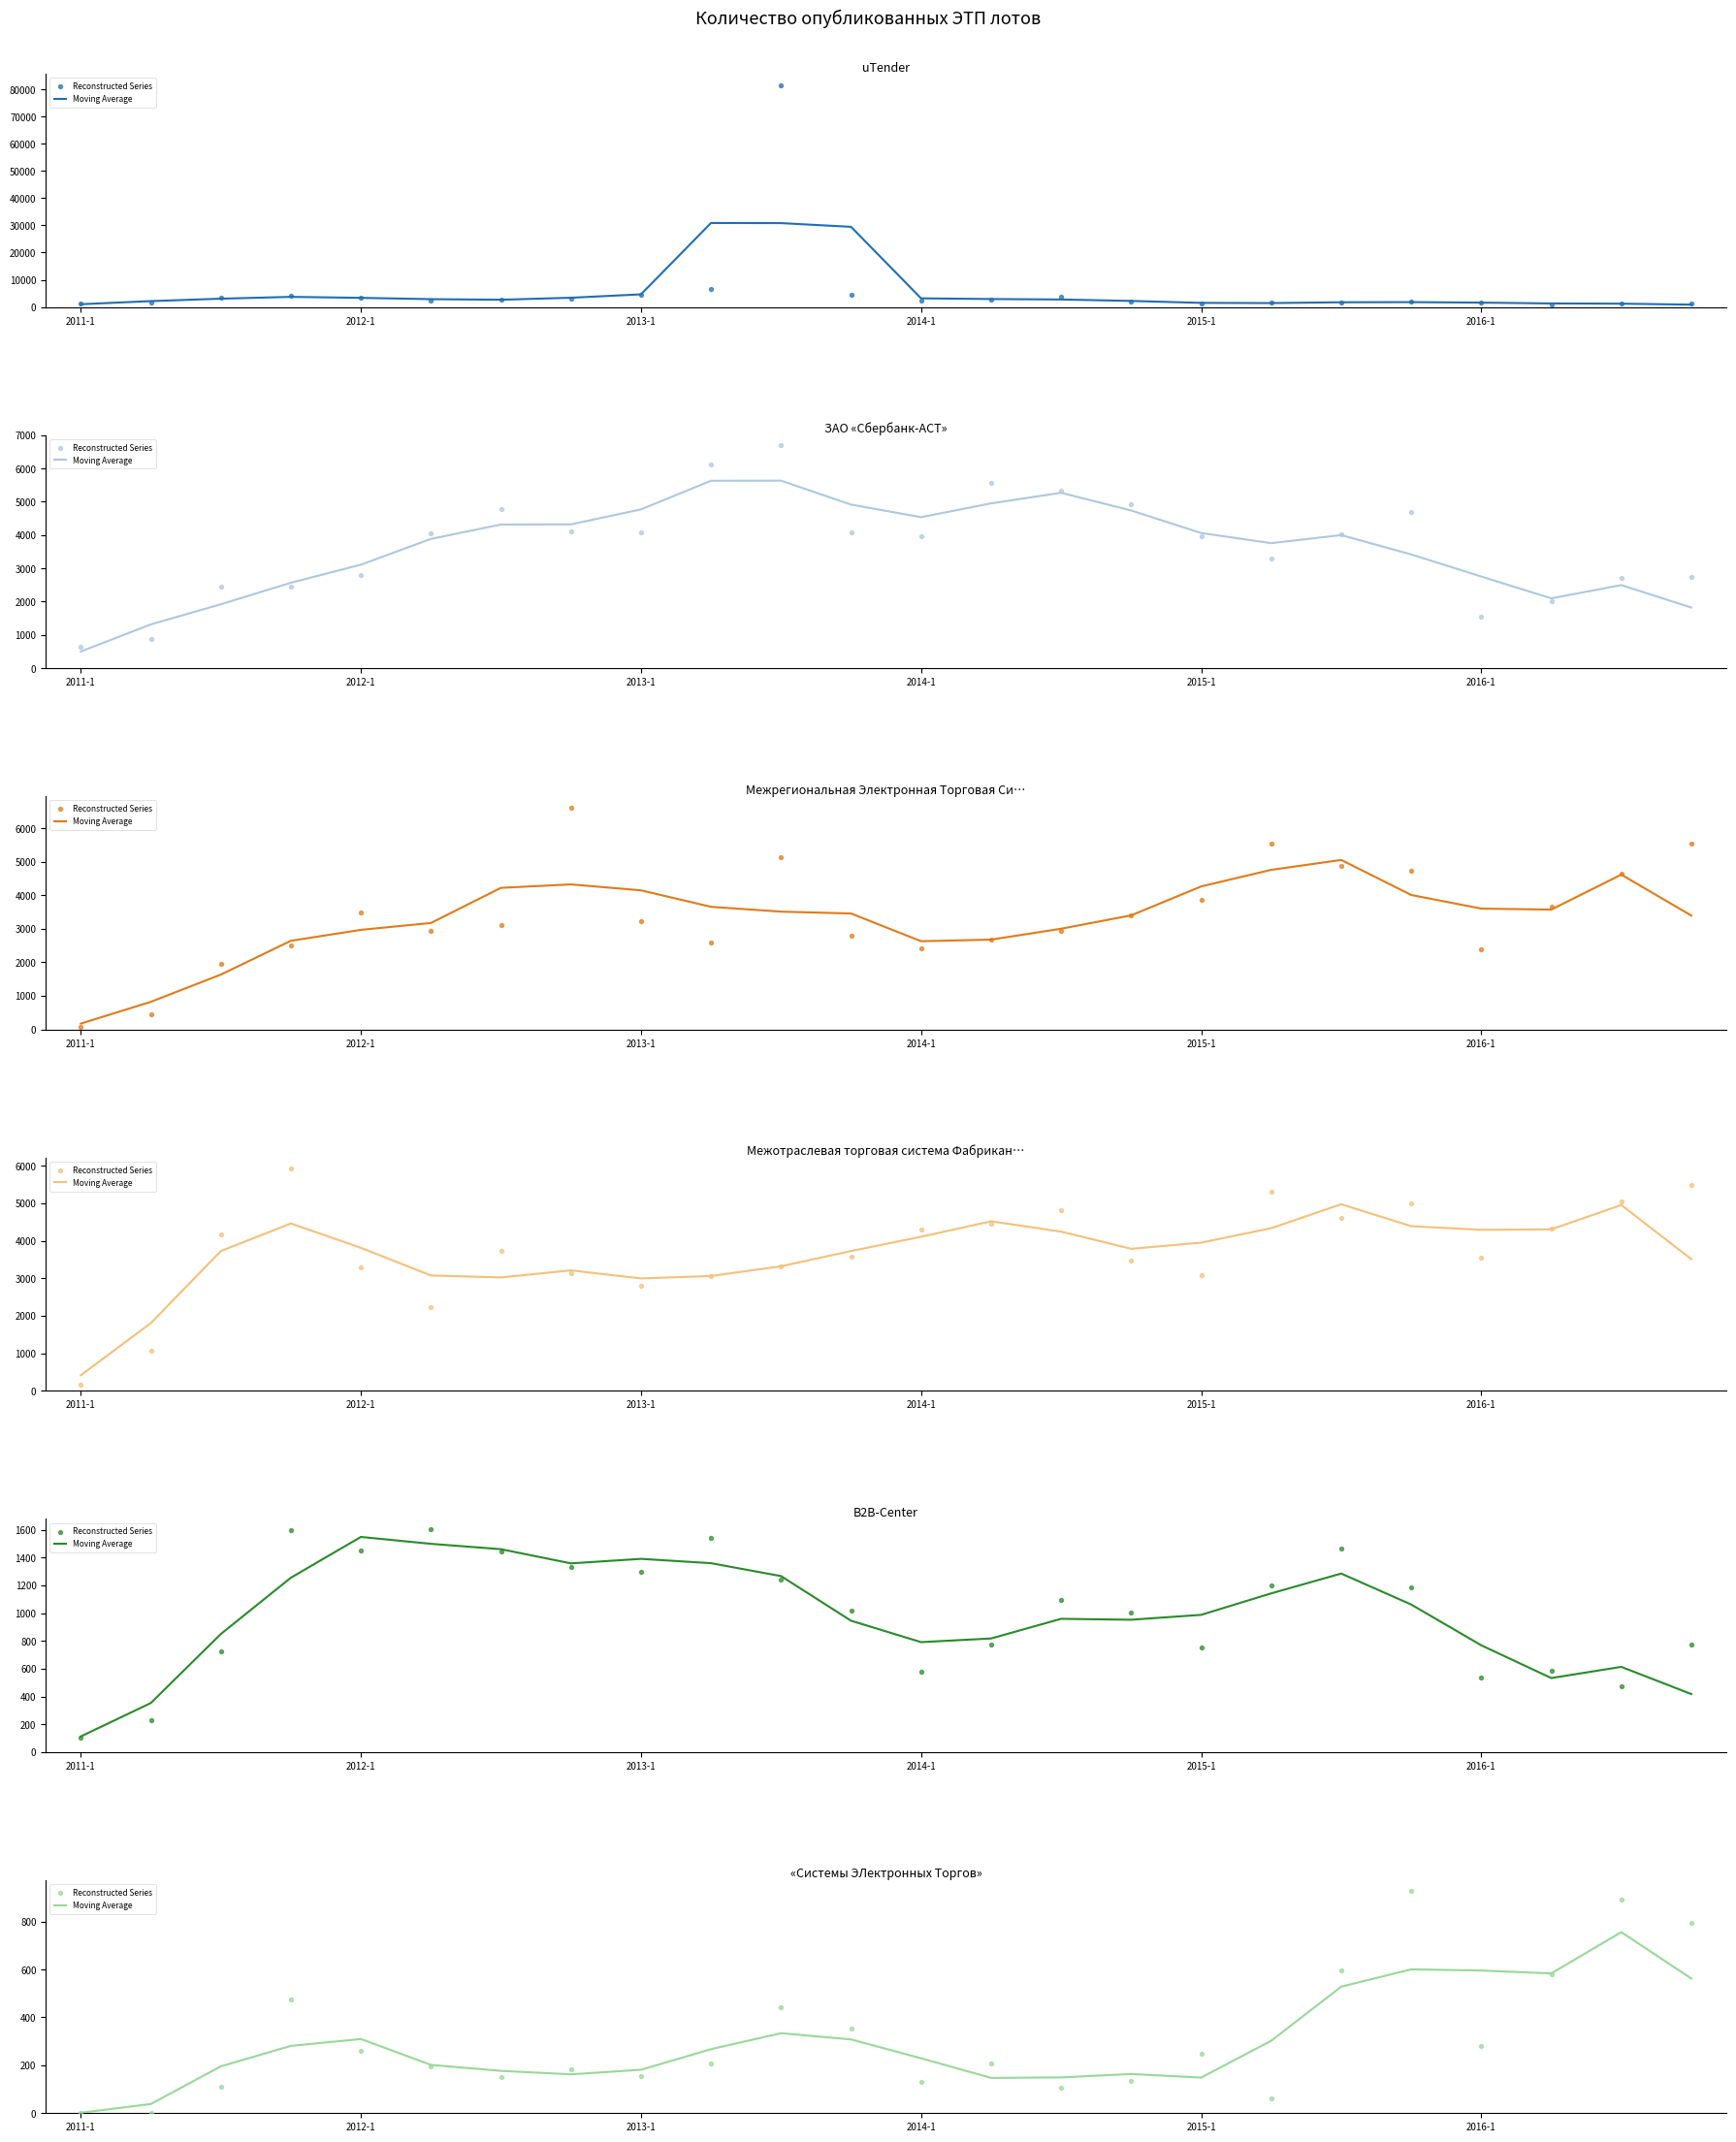

What are all the series names shown in the legend?

Moving Average, Reconstructed Series